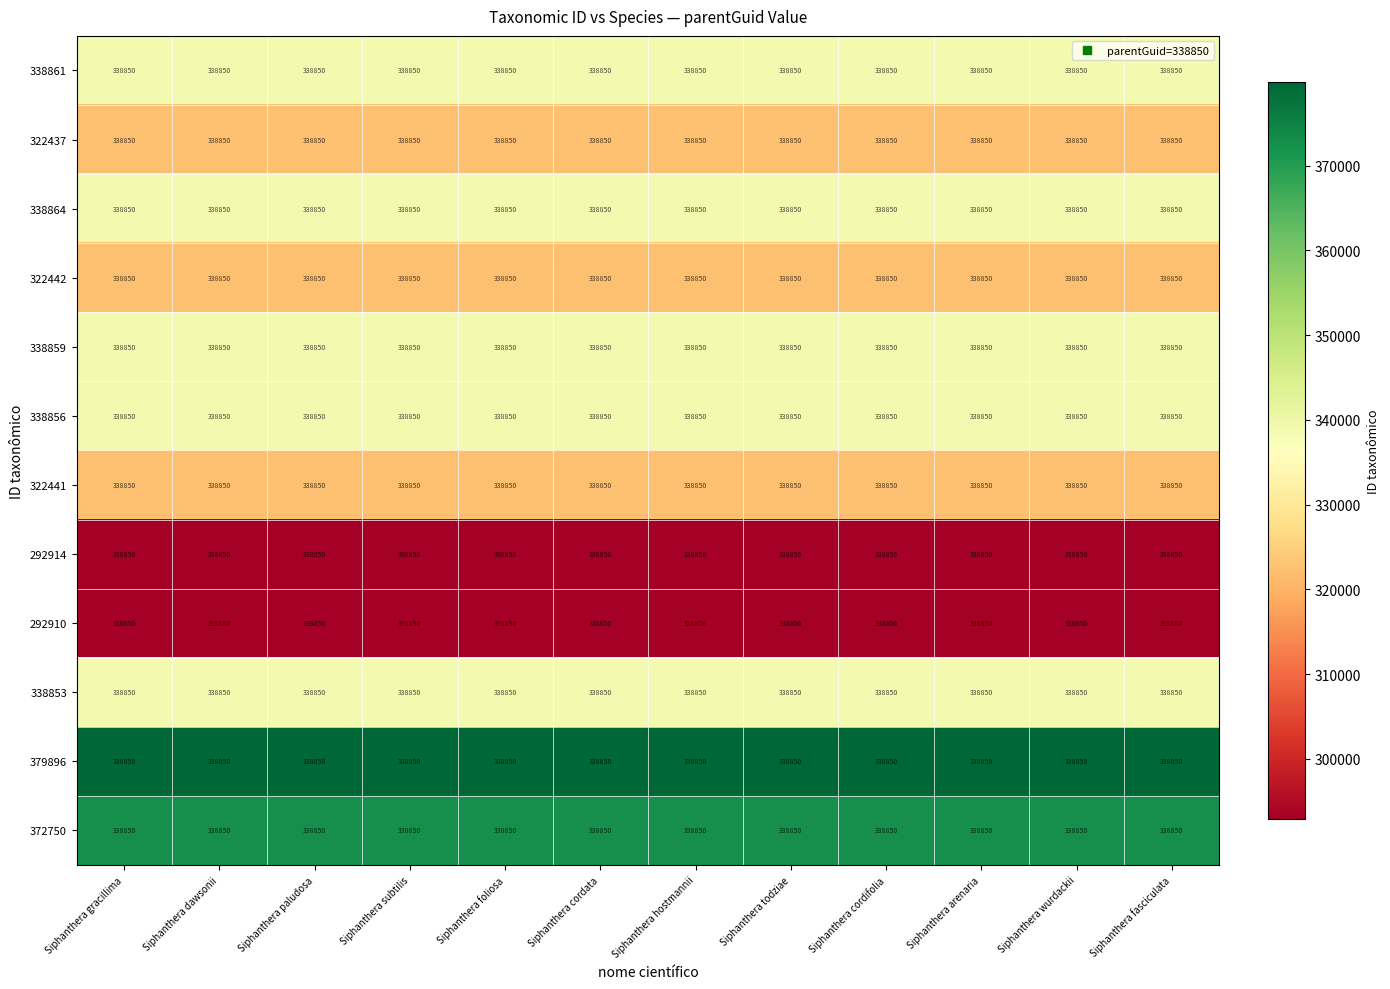

Which category has the highest value across all series?

Siphanthera gracillima